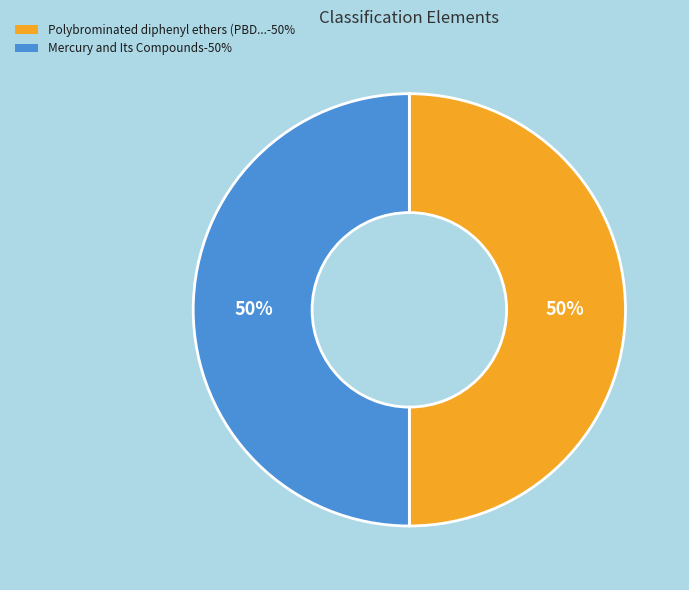

To the nearest percent, what is the average slice percentage?

50%